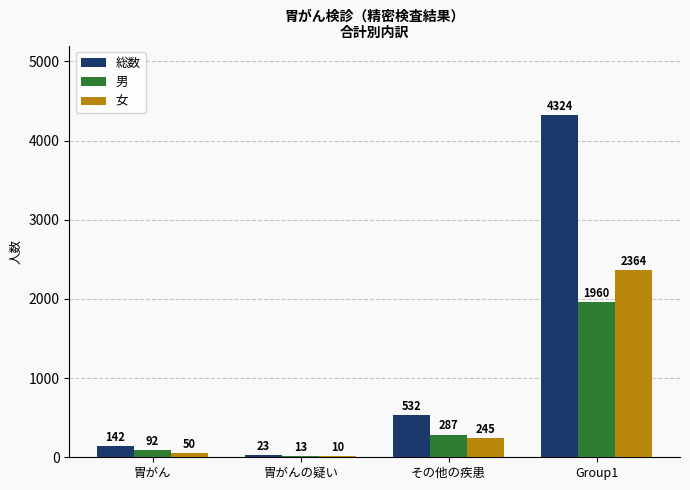

What is the sum of all 総数 values?

5021